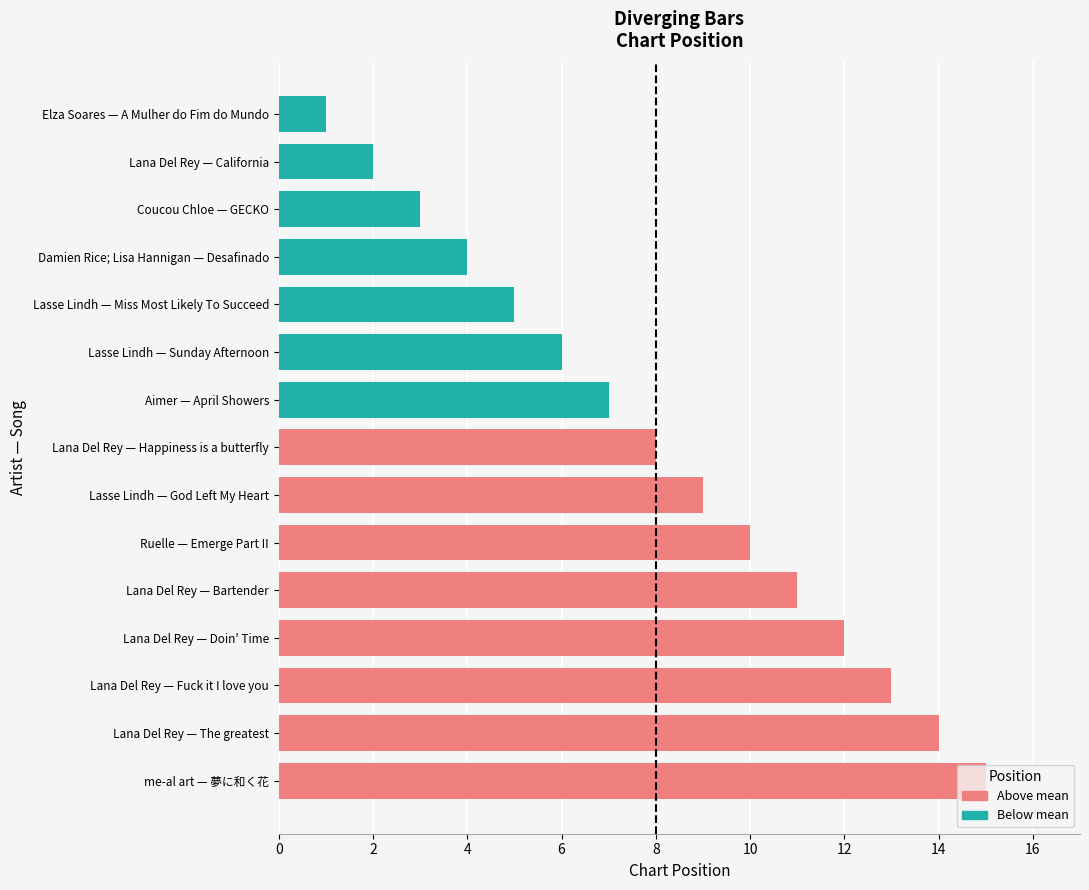

How many bars are there in total?

15